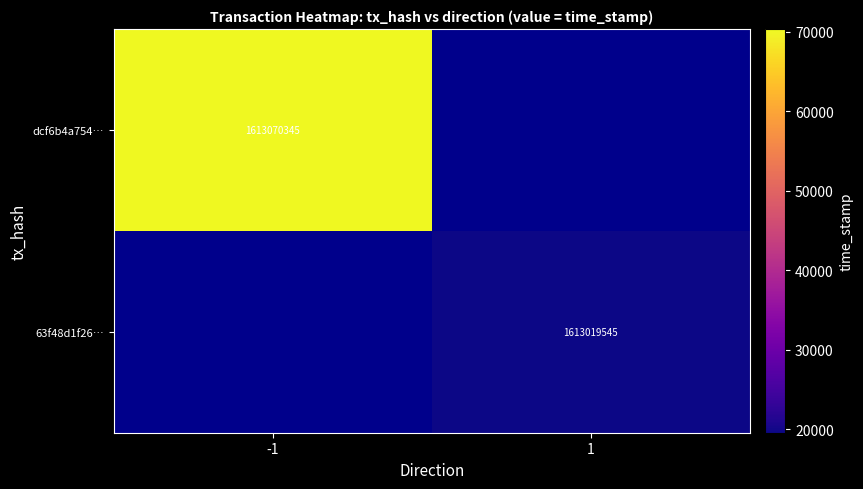

The value of dcf6b4a754… at -1 is 676772704. True or false?

False